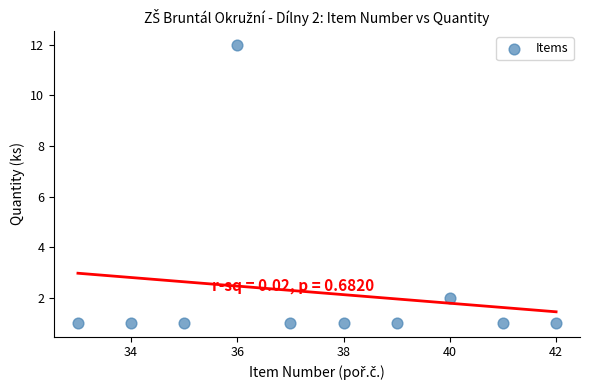

What is the range of X values (max minus min)?

9